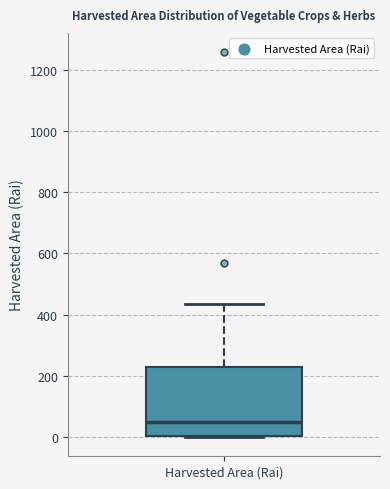

Where does the upper whisker of the box for Harvested Area (Rai) end on the y-axis? The values are not printed on the chart, so give them approximately, as read against the axis.

440